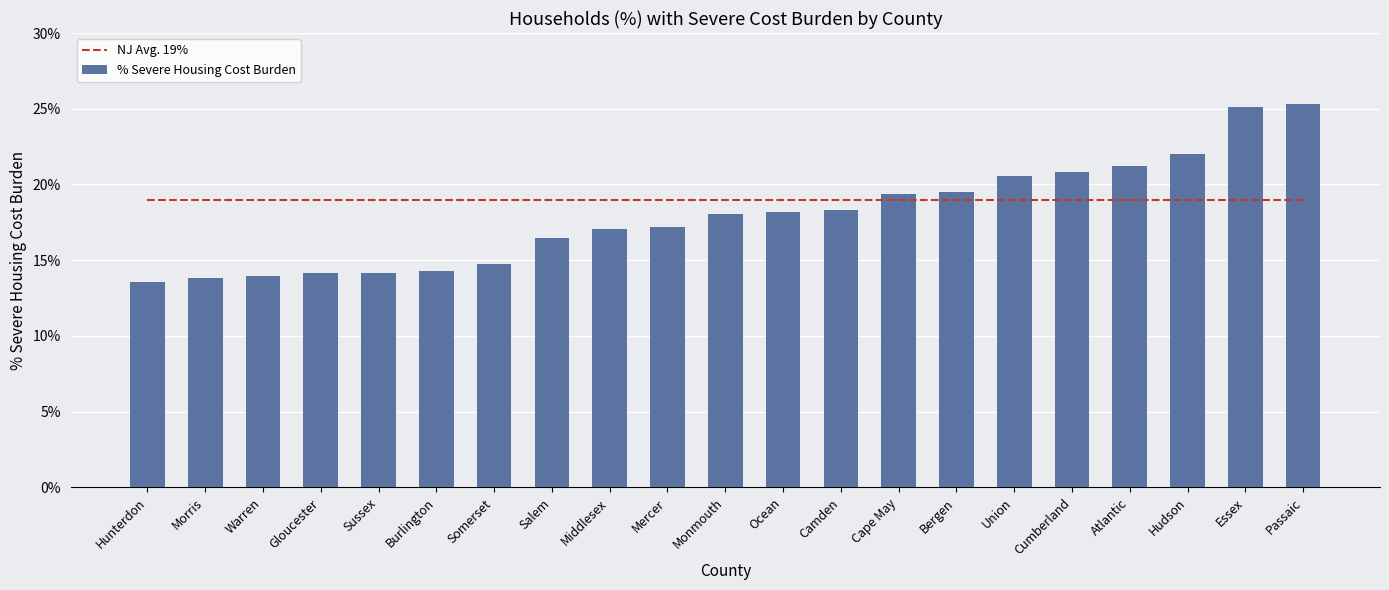

What is the average value of the NJ Avg. 19% series?

0.2